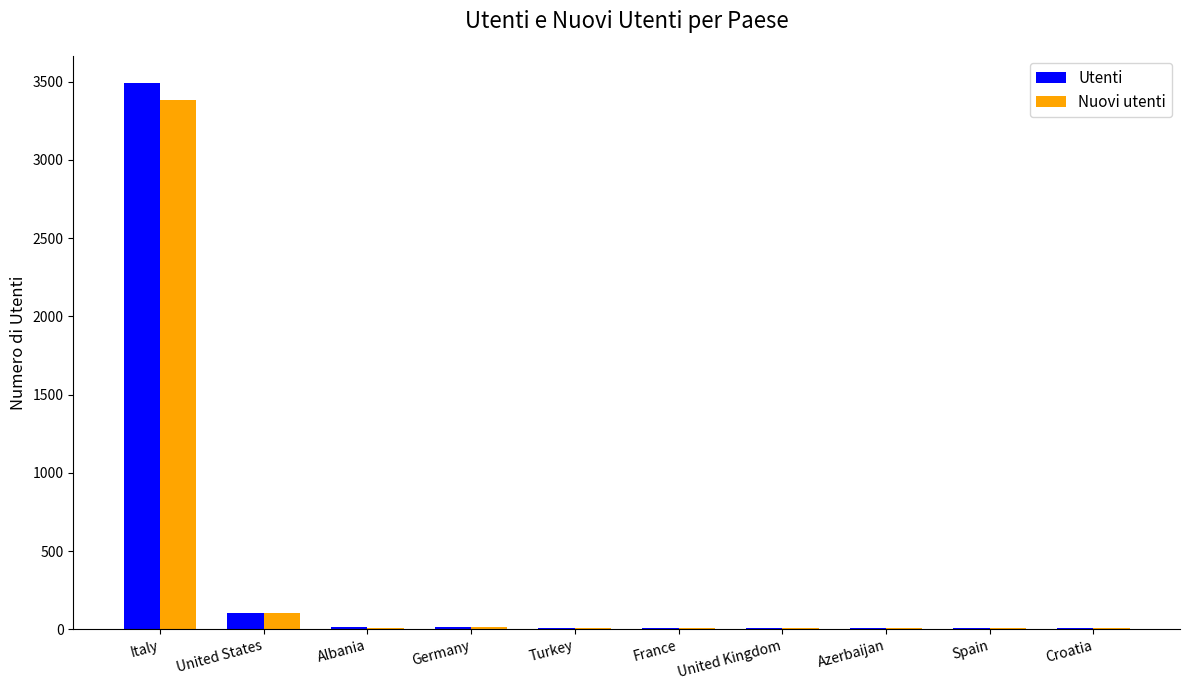

The Utenti series shows 3491 at Italy. True or false?

True